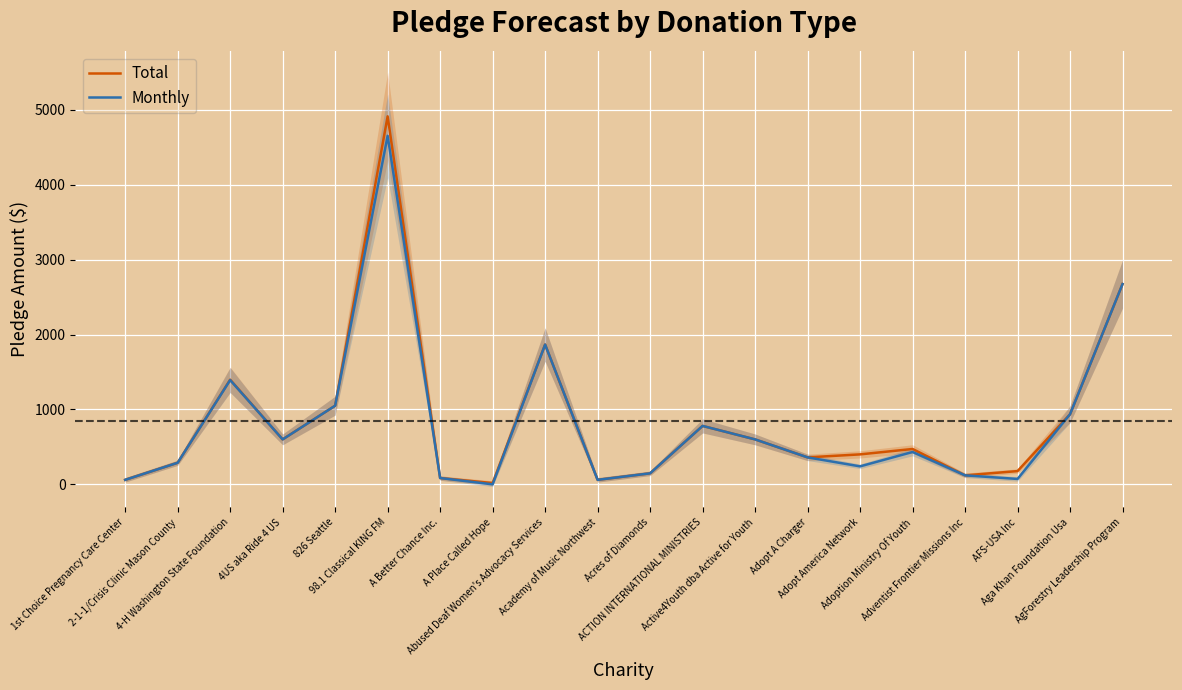

How many lines are shown in the chart?

2